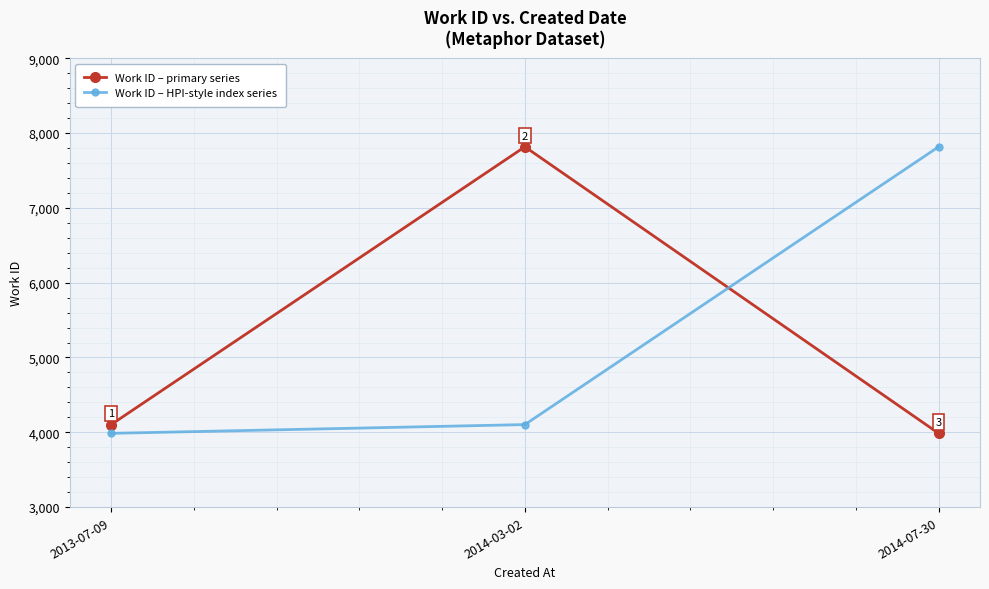

What is the total value across all series at 2014-07-30?

11803